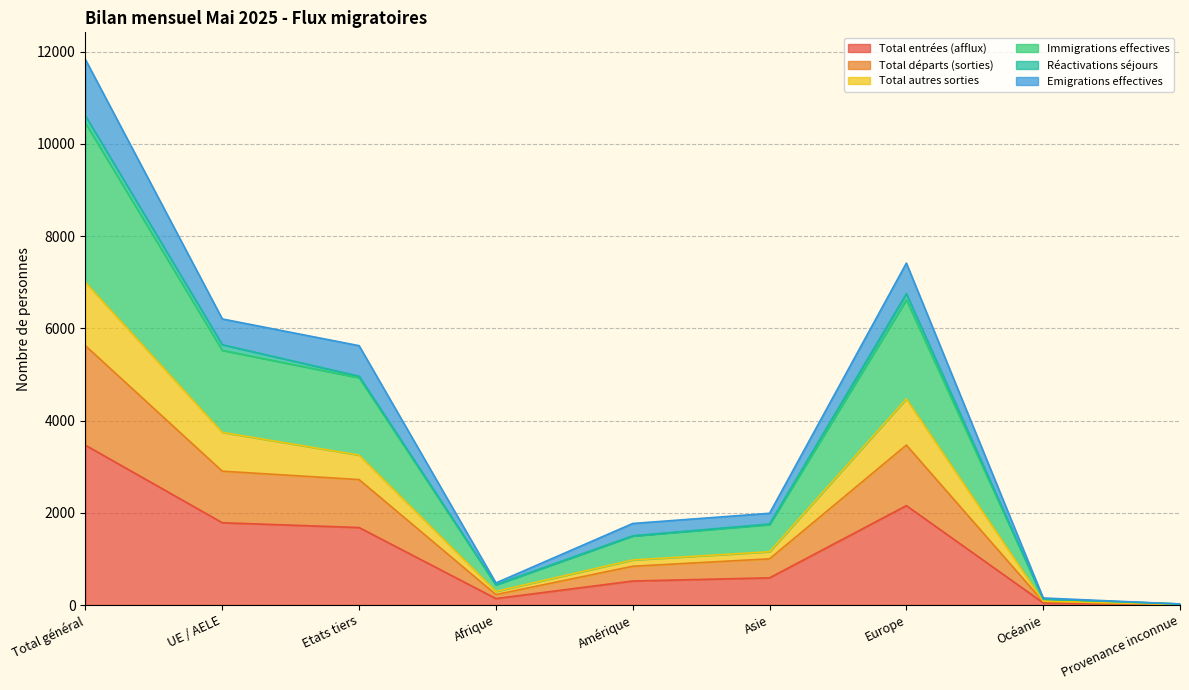

Which category has the highest value in the Total entrées (afflux) series?

Total général